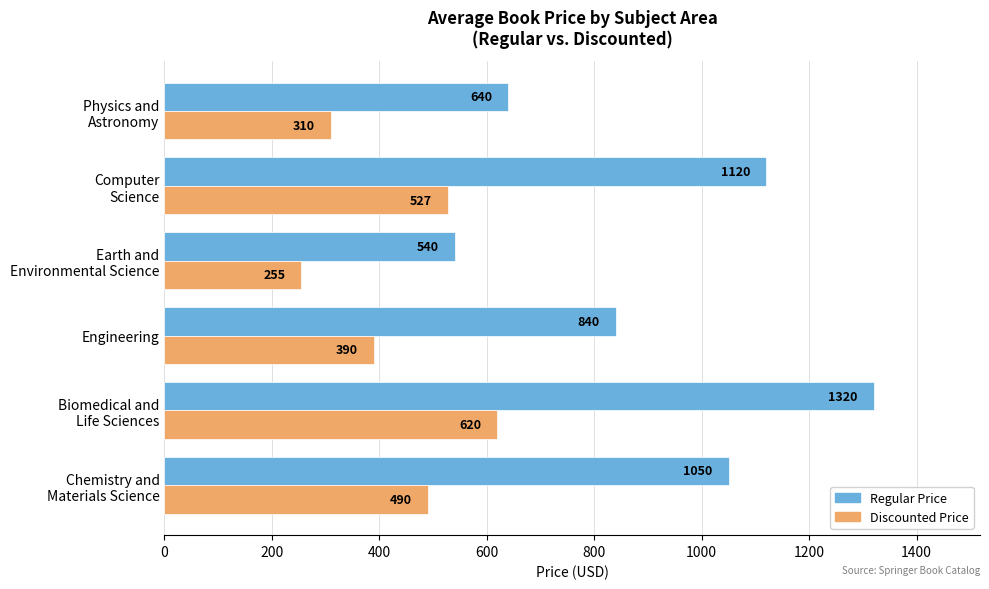

List the series in order of their peak value, highest first.

Regular Price, Discounted Price